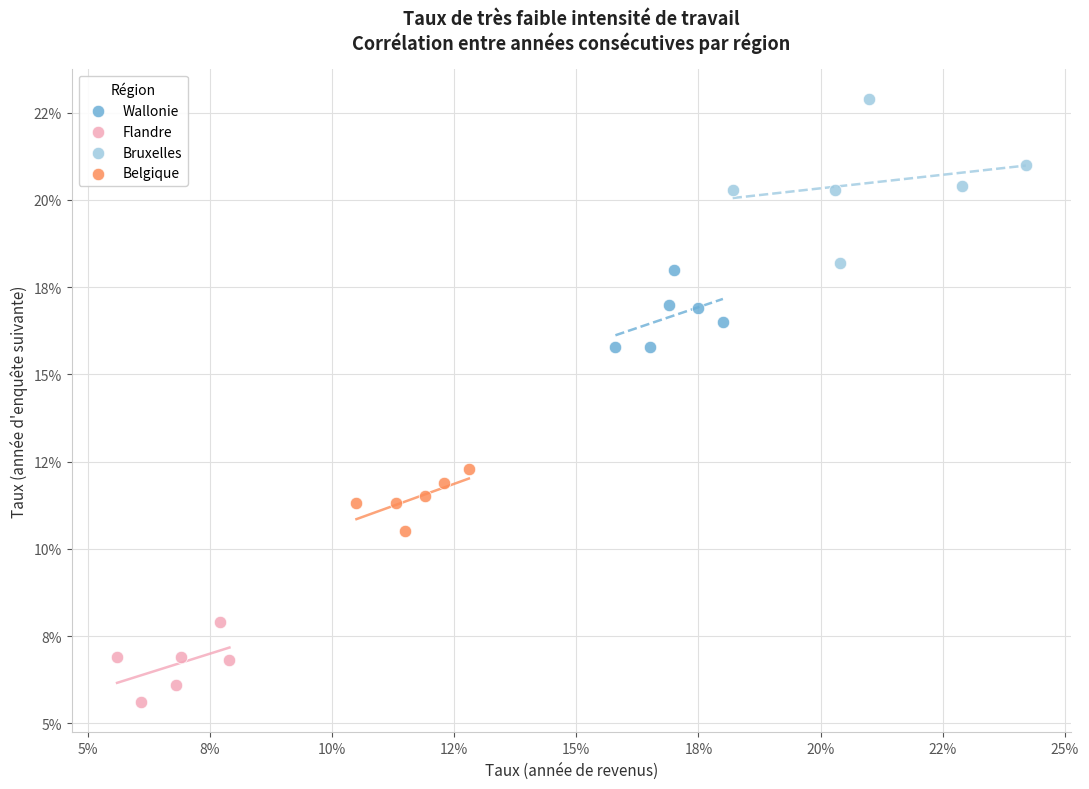

What are all the series names shown in the legend?

Wallonie, Flandre, Bruxelles, Belgique